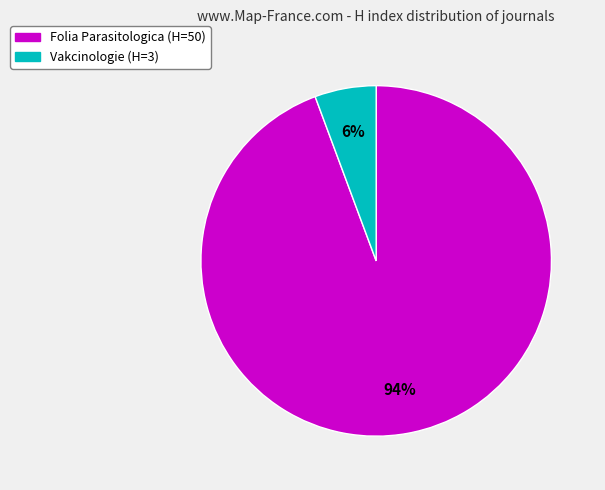

To the nearest percent, what percentage of the pie is Vakcinologie?

6%